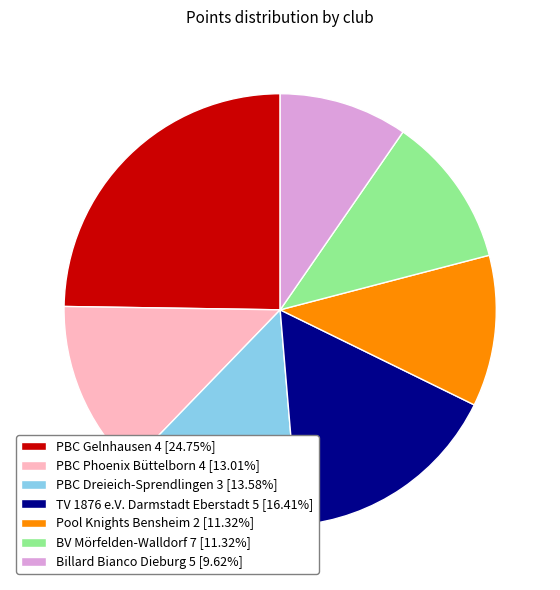

To the nearest percent, what is the difference between the largest and smallest slice percentages?

15%